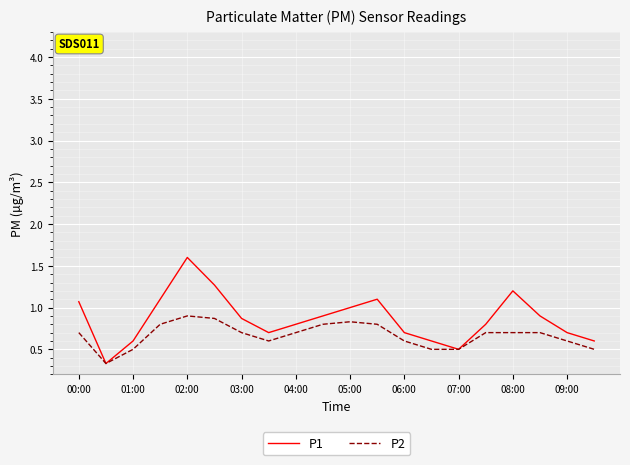

Which series has the largest total across all categories?

P1